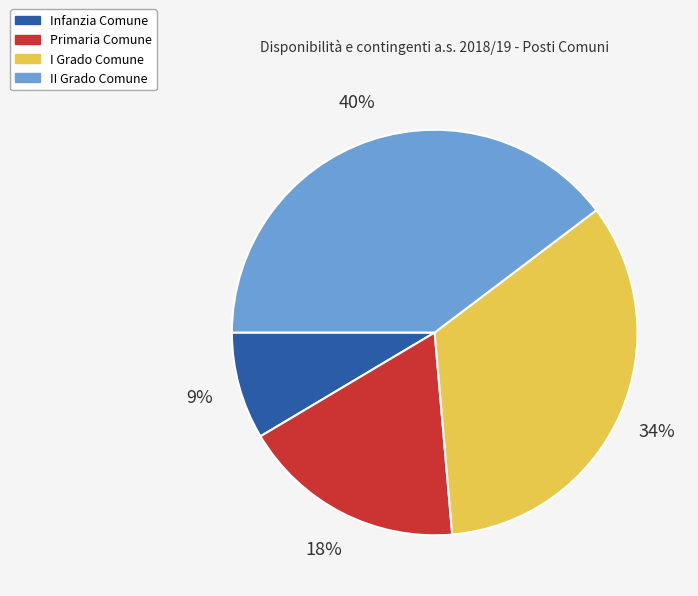

Does Primaria Comune represent more than half of the total?

No